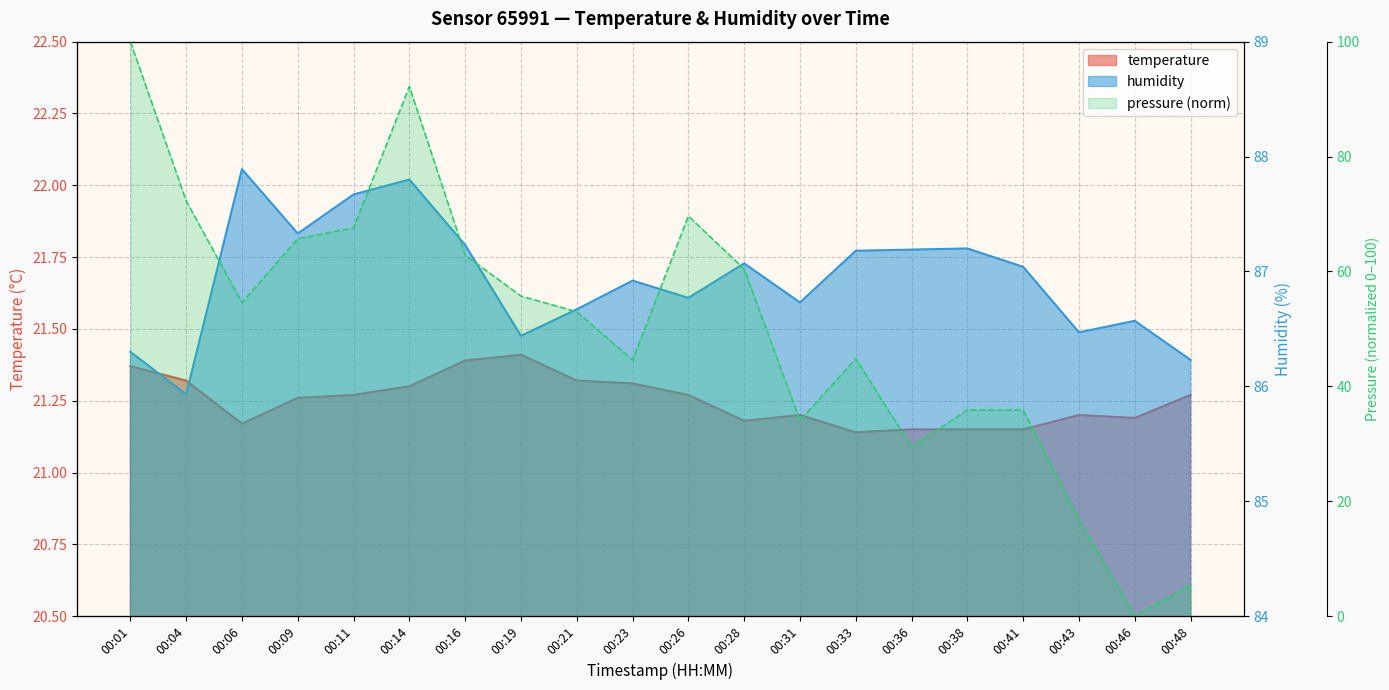

Where is the first local minimum for temperature?

00:06